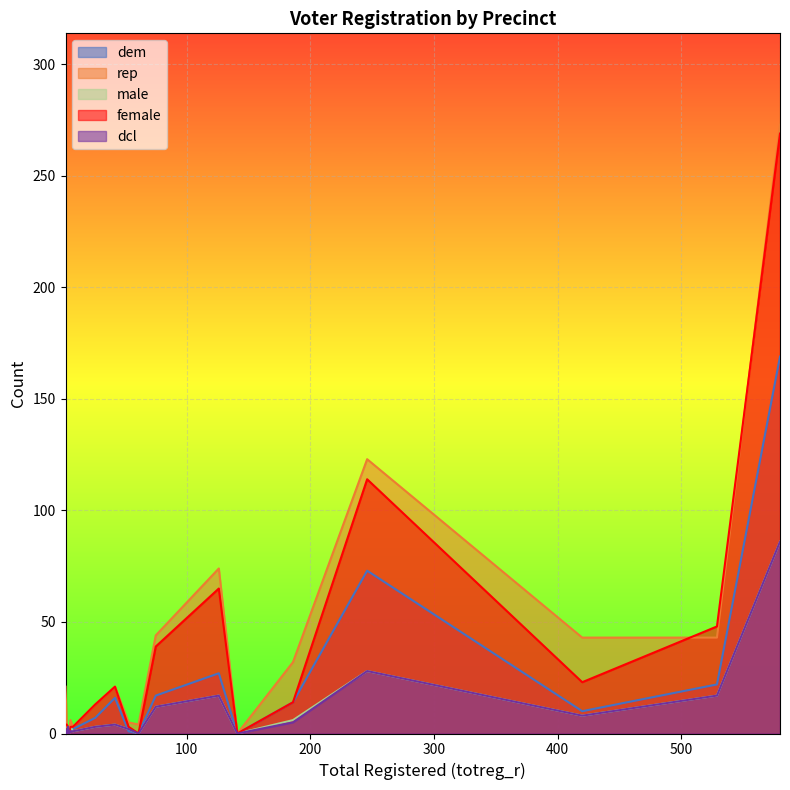

What is the spread (max minus min) of values at 580?

187